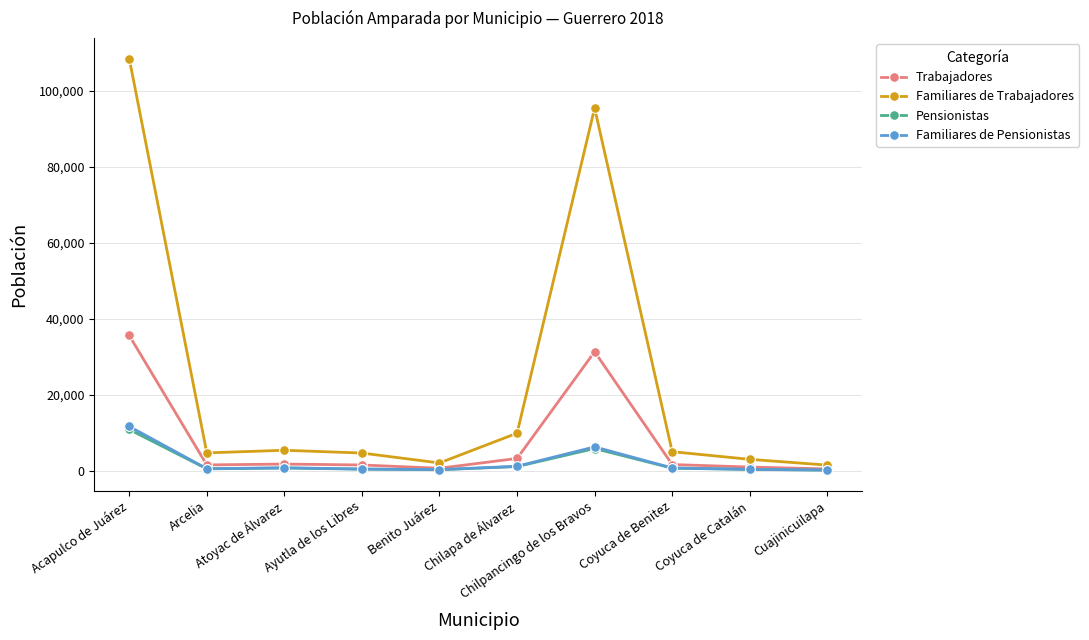

True or false: Pensionistas has more than 1 points higher than both neighbors.

True